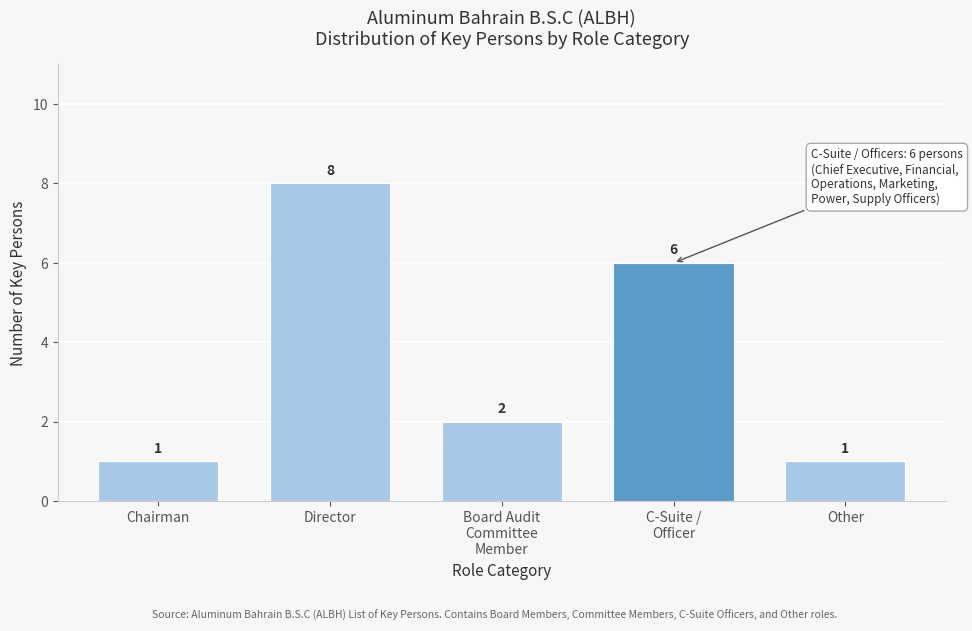

Reading left to right, what are all the values shown in this chart?

1	8	2	6	1